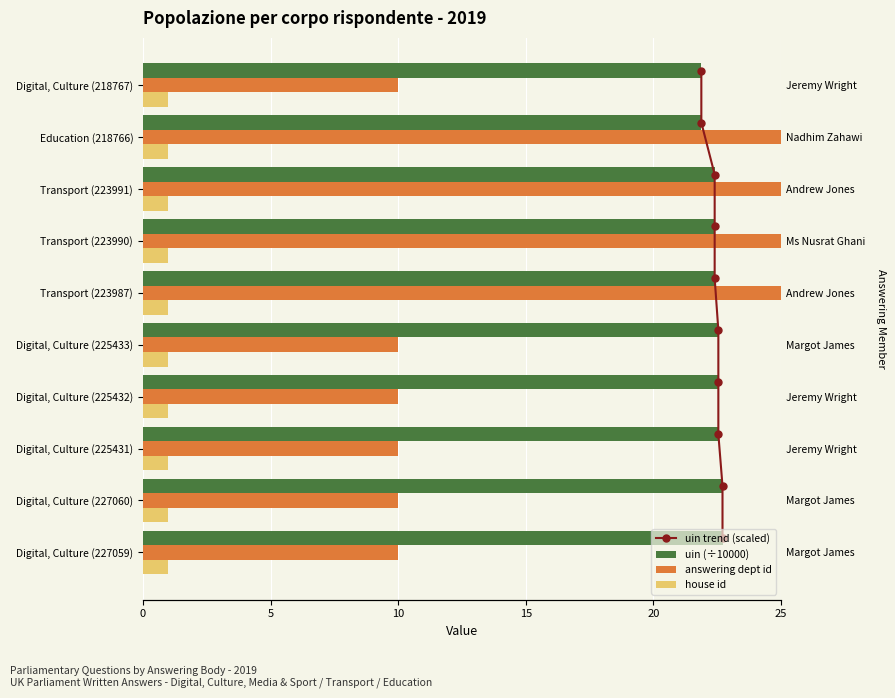

Which series has the largest total across all categories?

uin (÷10000)